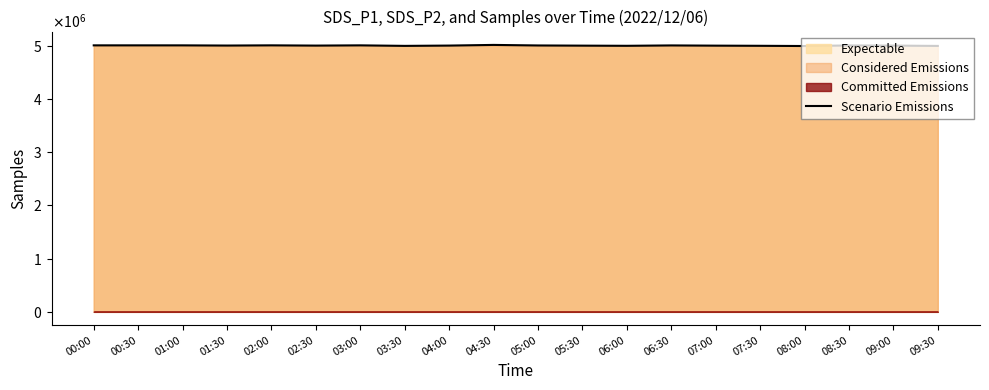

At which category does the chart reach its peak across all series?

04:30